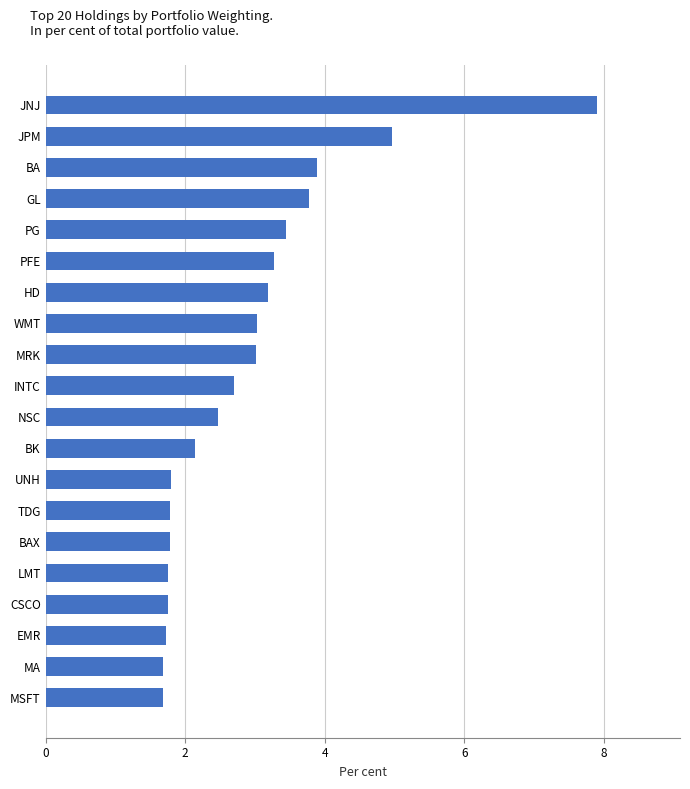

What is the sum of all values?

57.8